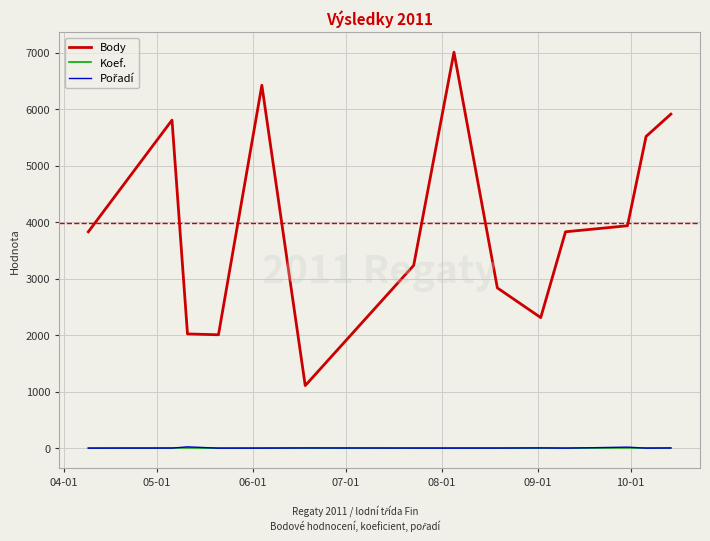

True or false: Koef. has more than 1 interior local peaks.

True